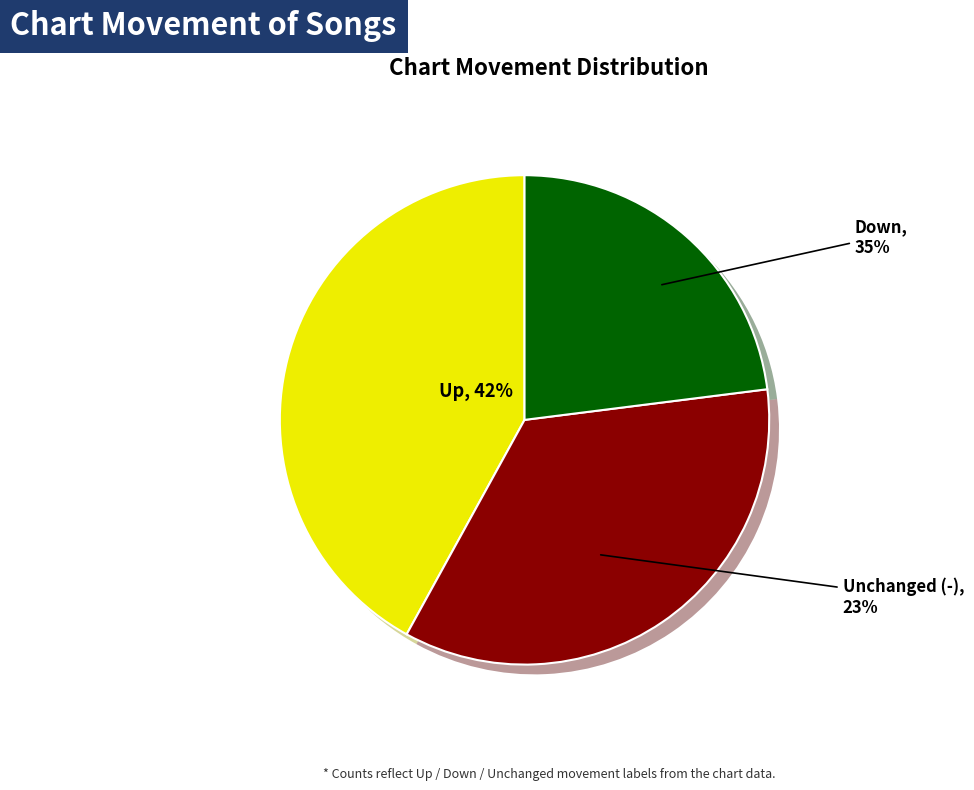

Rank the categories by value from highest to lowest.

up, down, -